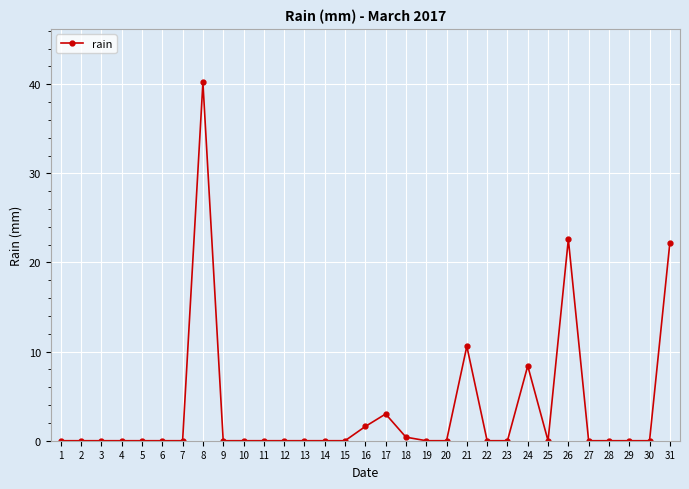

How many series are shown in this chart?

1